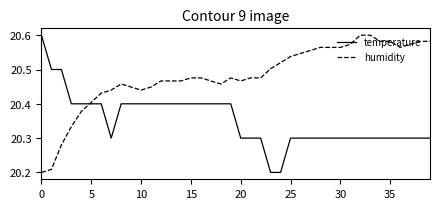

Which series ends up on top after the final intersection of temperature and humidity?

humidity